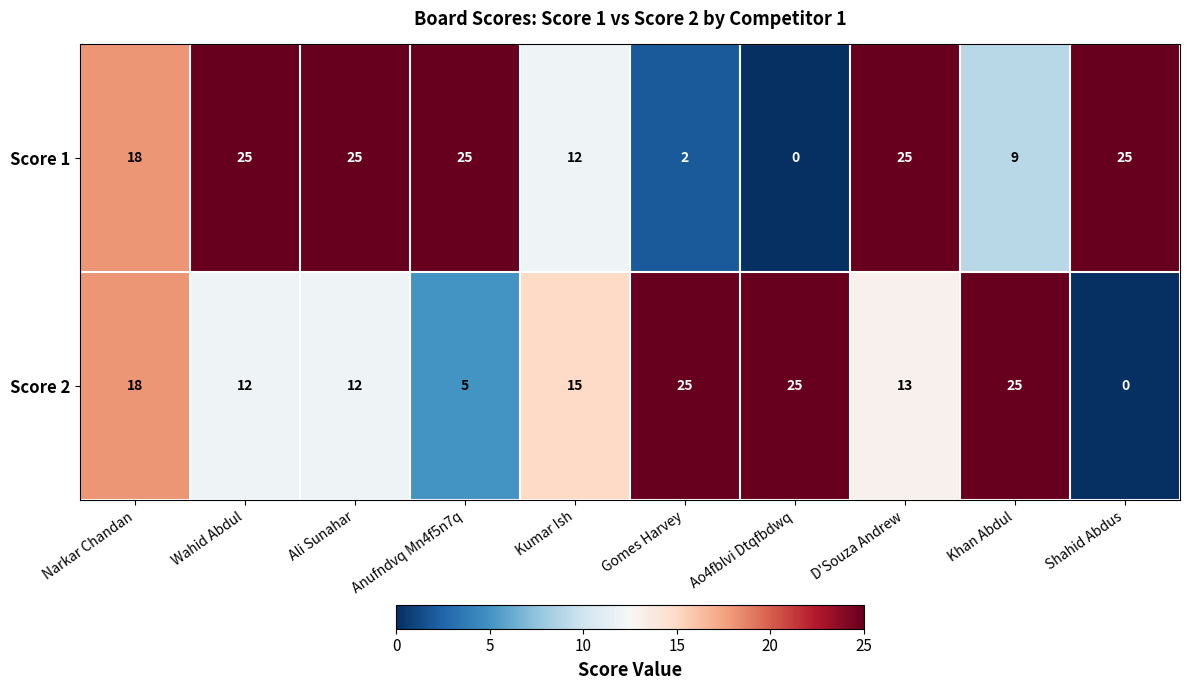

Between Kumar Ish and Khan Abdul, which series saw the biggest shift?

Score 2